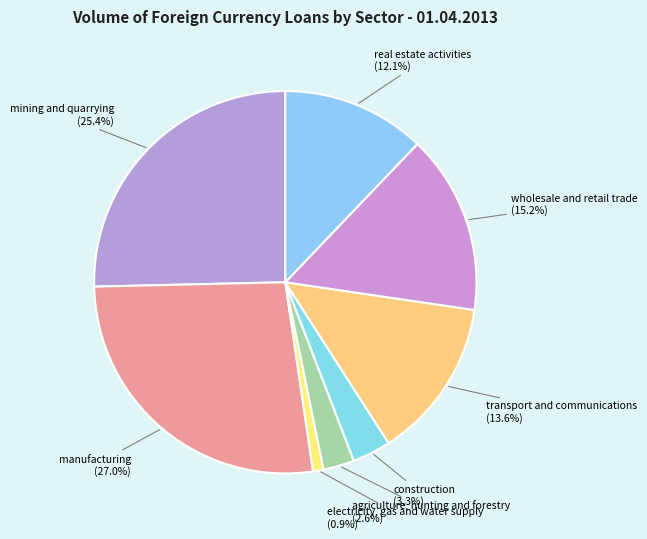

What percentage is the electricity, gas and water supply slice, to the nearest percent?

1%